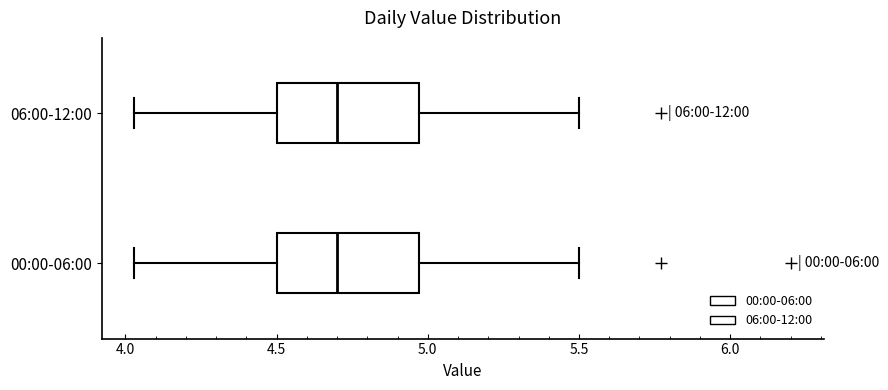

Reading bottom to top, read every box against the x-axis: the position of its median line, the range the box covers, and the ends of its whiskers. The values are not printed on the chart, so give them approximately, as read against the axis.

00:00-06:00: median 4.70, box 4.50 to 4.95, whiskers 4.05 to 5.50
06:00-12:00: median 4.70, box 4.50 to 4.95, whiskers 4.05 to 5.50